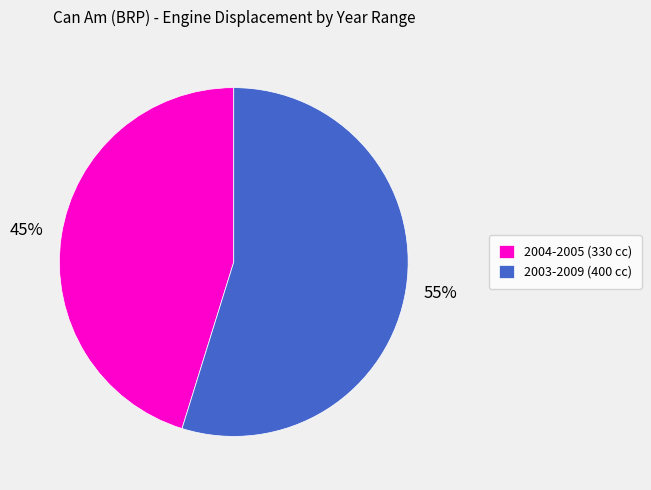

Between 2003-2009 and 2004-2005, which is larger?

2003-2009